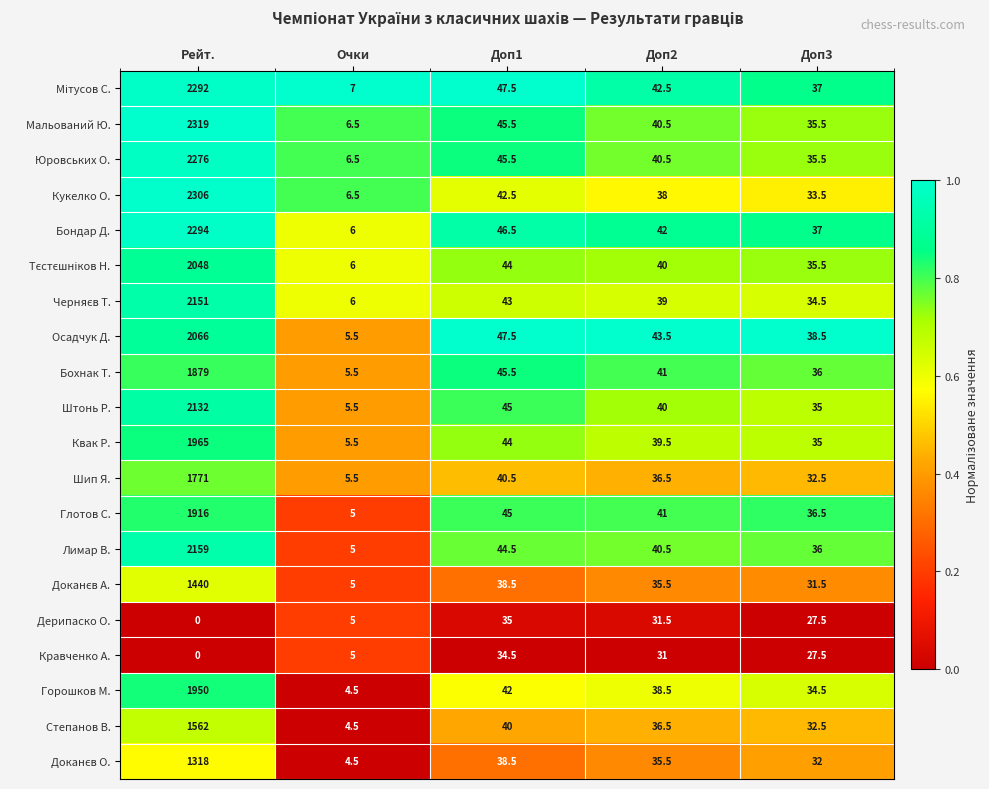

List the labels in order of Степанов В. value, smallest first.

Очки, Доп3, Доп2, Доп1, Рейт.